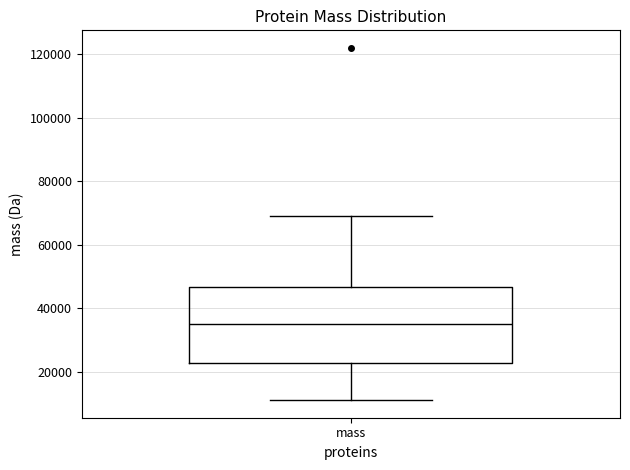

Where does the upper whisker of the box for mass end on the y-axis? The values are not printed on the chart, so give them approximately, as read against the axis.

68000